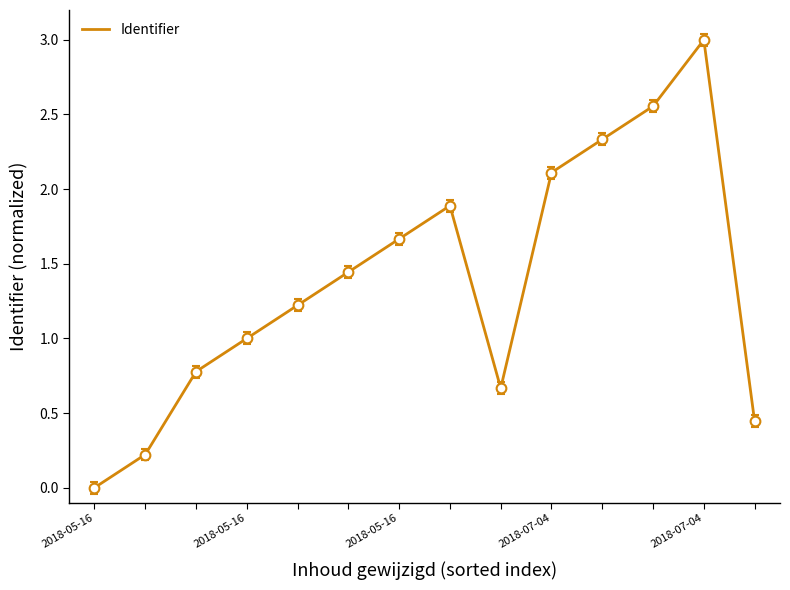

What is the difference between the maximum and minimum values?

3.0